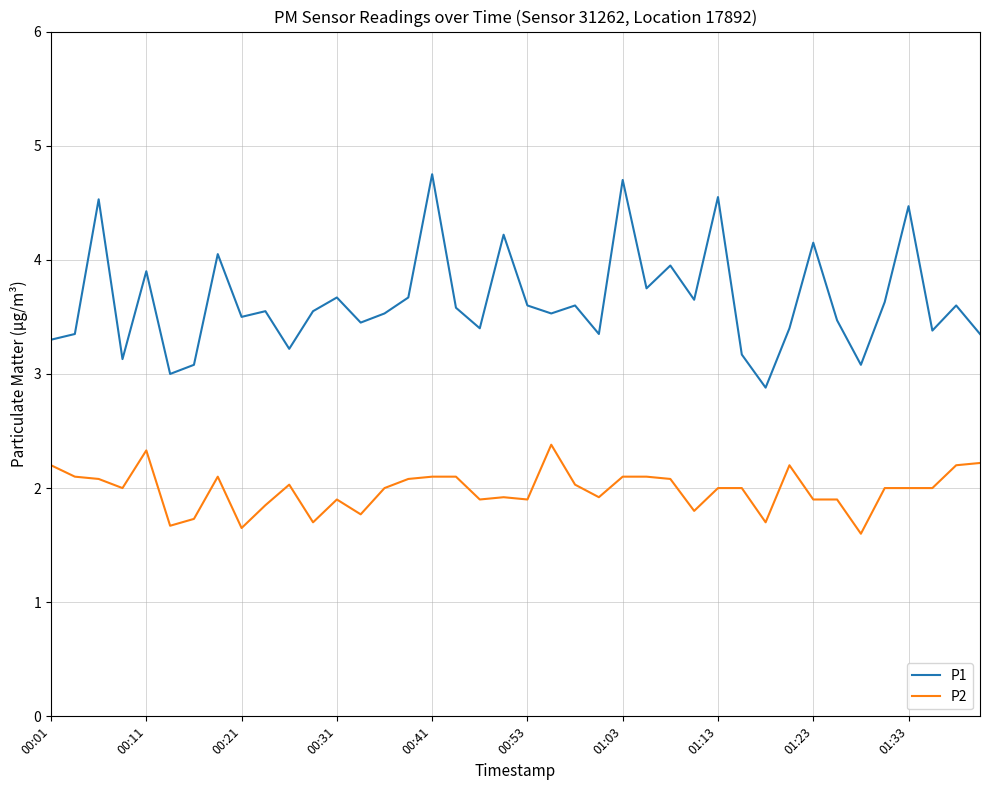

What is the difference between the maximum and minimum values in the P1 series?

1.9